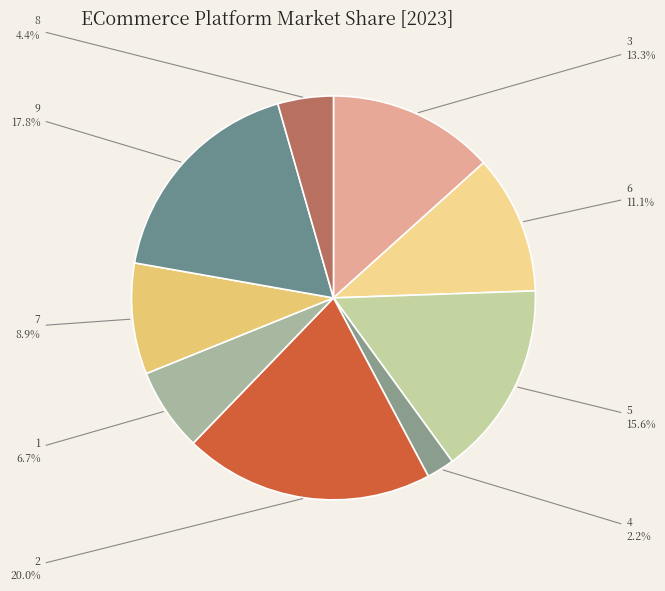

Rank the categories by value from highest to lowest.

2, 9, 5, 3, 6, 7, 1, 8, 4